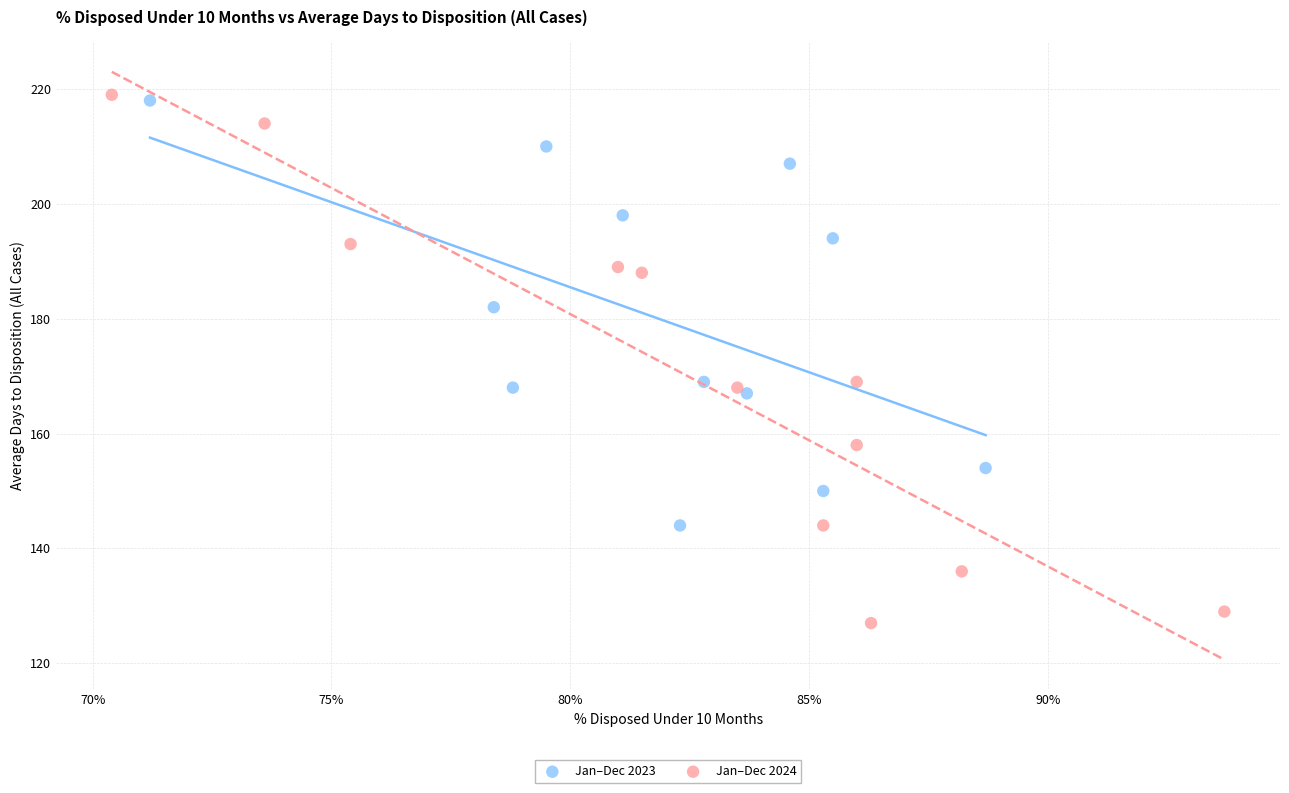

Which series reaches the minimum Y coordinate?

Jan–Dec 2024